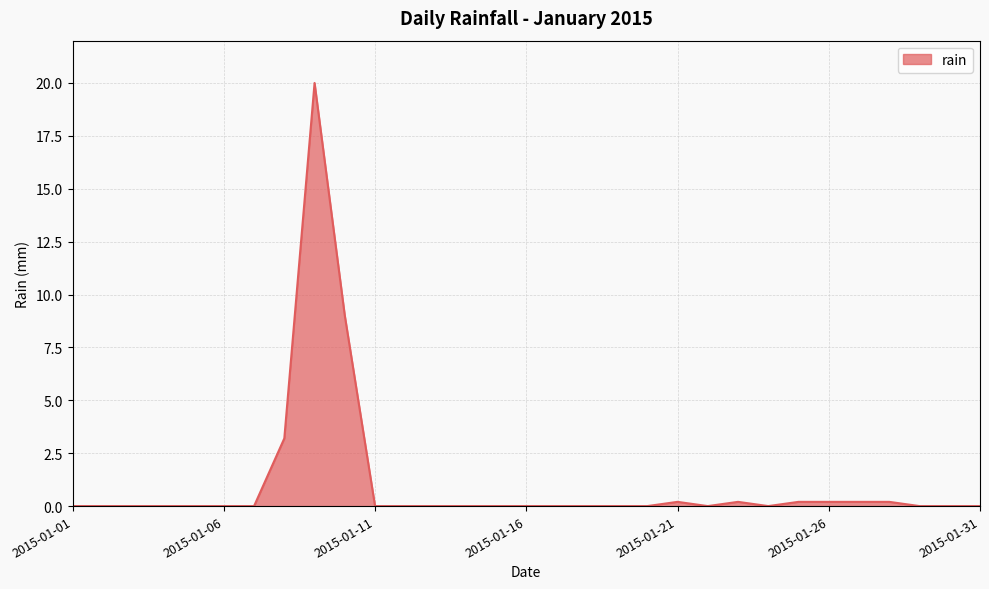

What is the greatest value displayed?

20.0